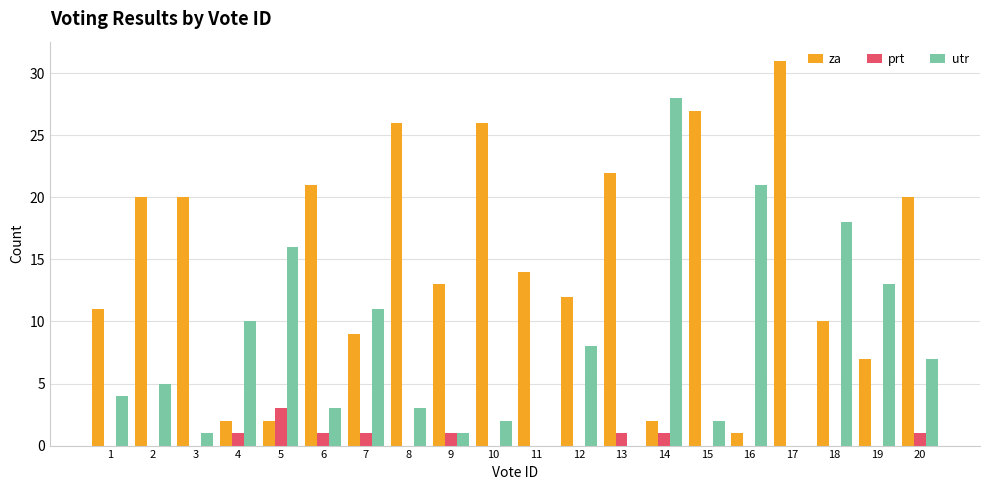

Which series has the largest range (max minus min)?

za